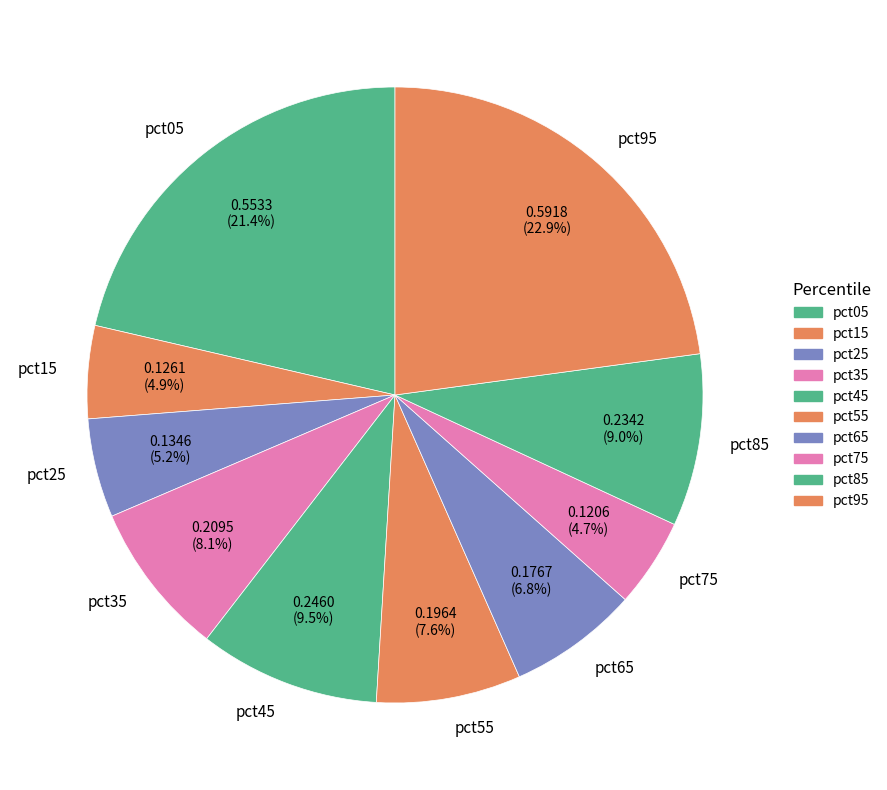

To the nearest percent, what is the difference between the largest and smallest slice percentages?

18%